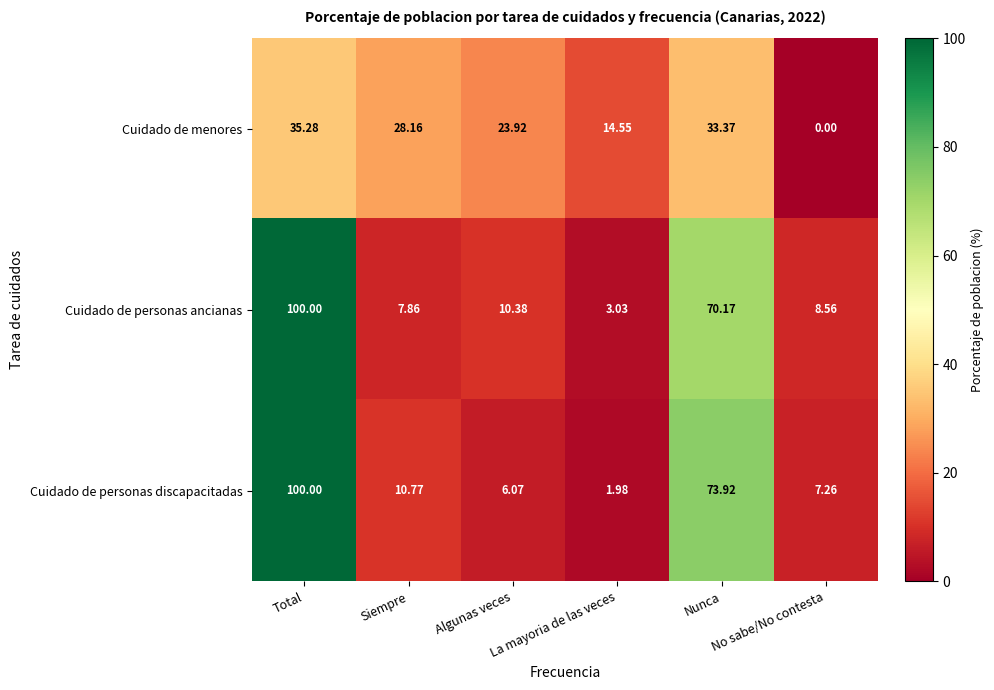

Which series has the widest spread of values?

Cuidado de personas discapacitadas